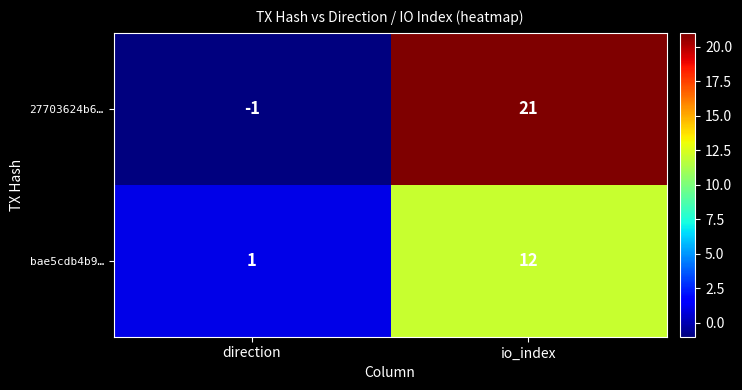

At how many categories does at least one series exceed 4?

1